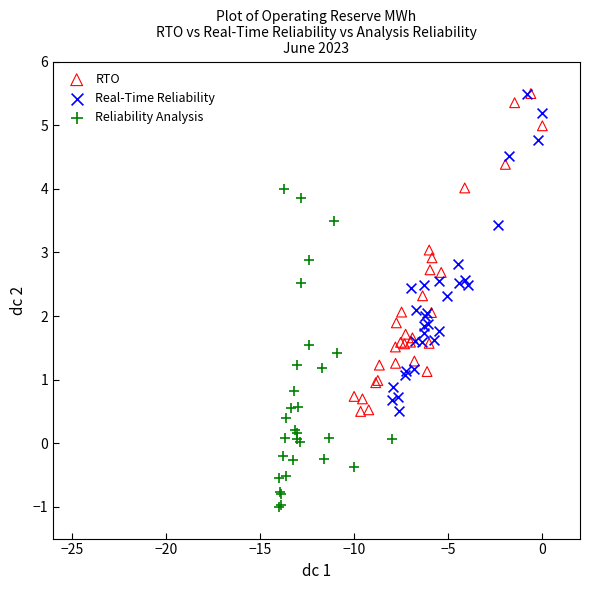

Which series contains the lowest Y value?

Reliability Analysis